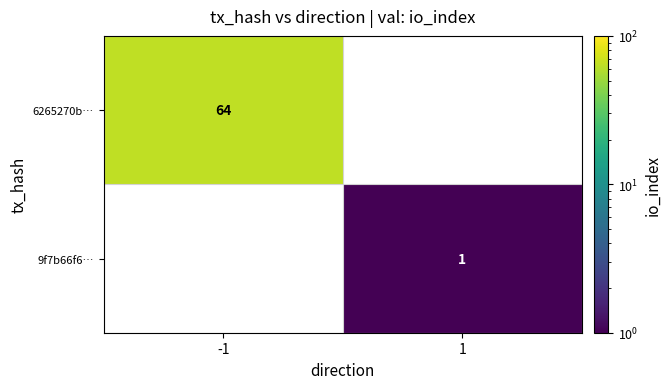

The value of 6265270b… at -1 is 64. True or false?

True